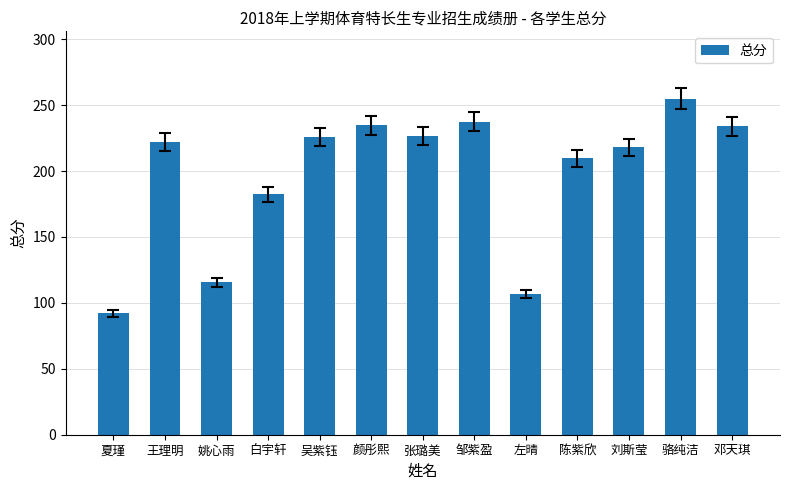

What is the label of the 13th bar from the left?

邓天琪